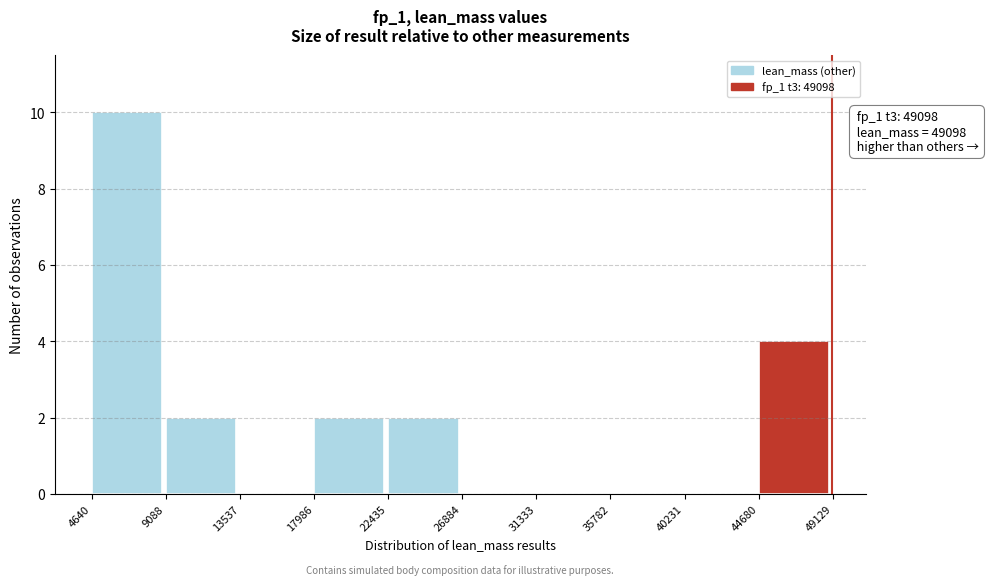

Which range on the x-axis has the tallest bar?

4640 to 9088